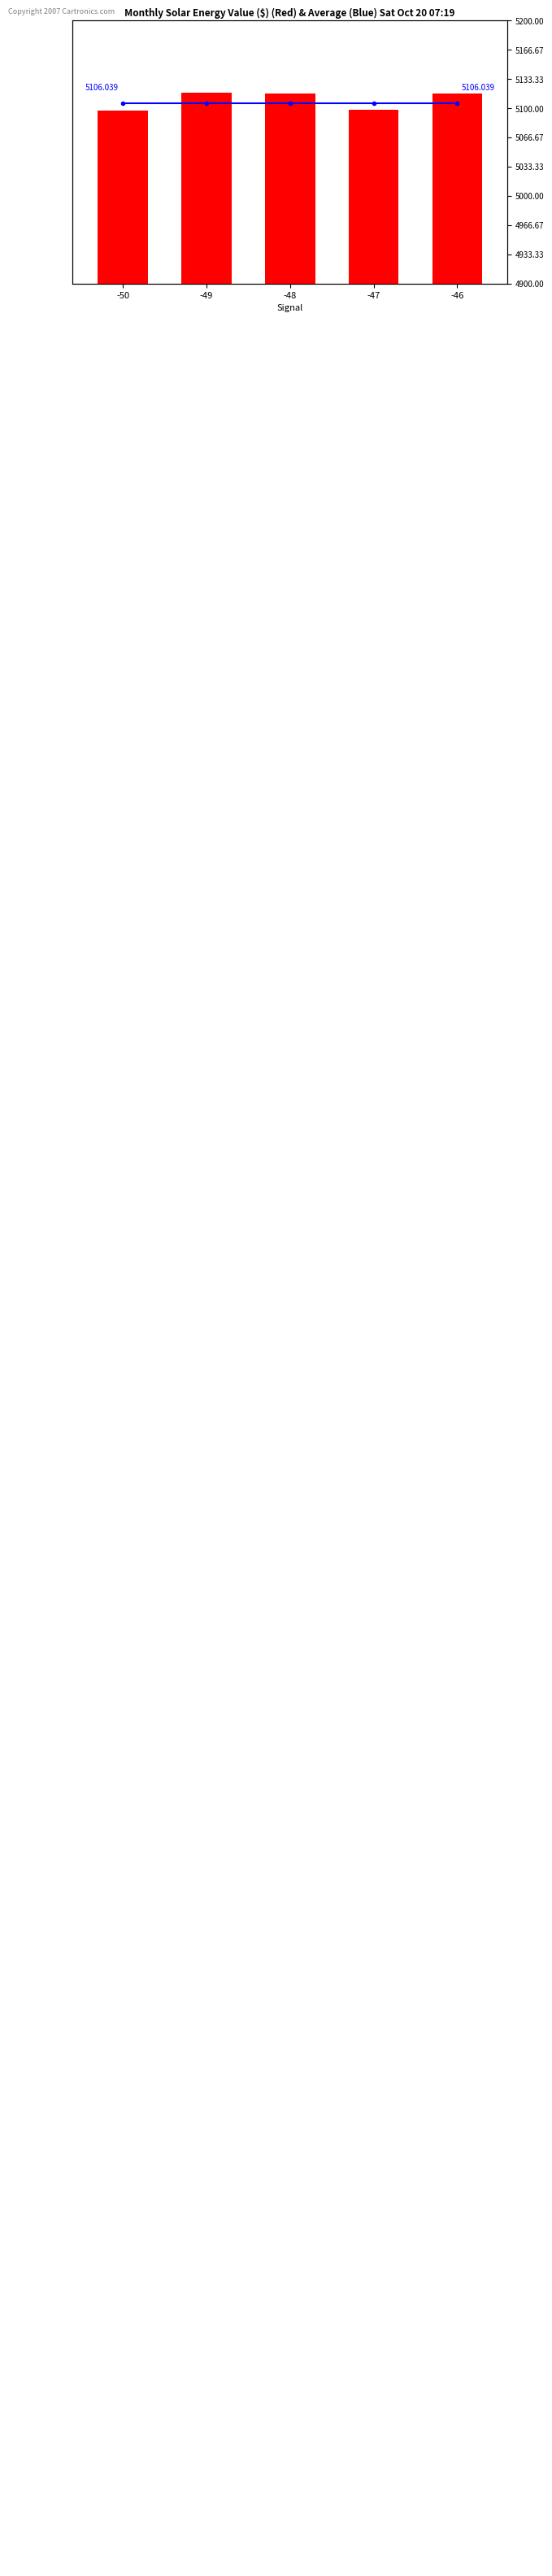

Count the number of categories in the chart.

5